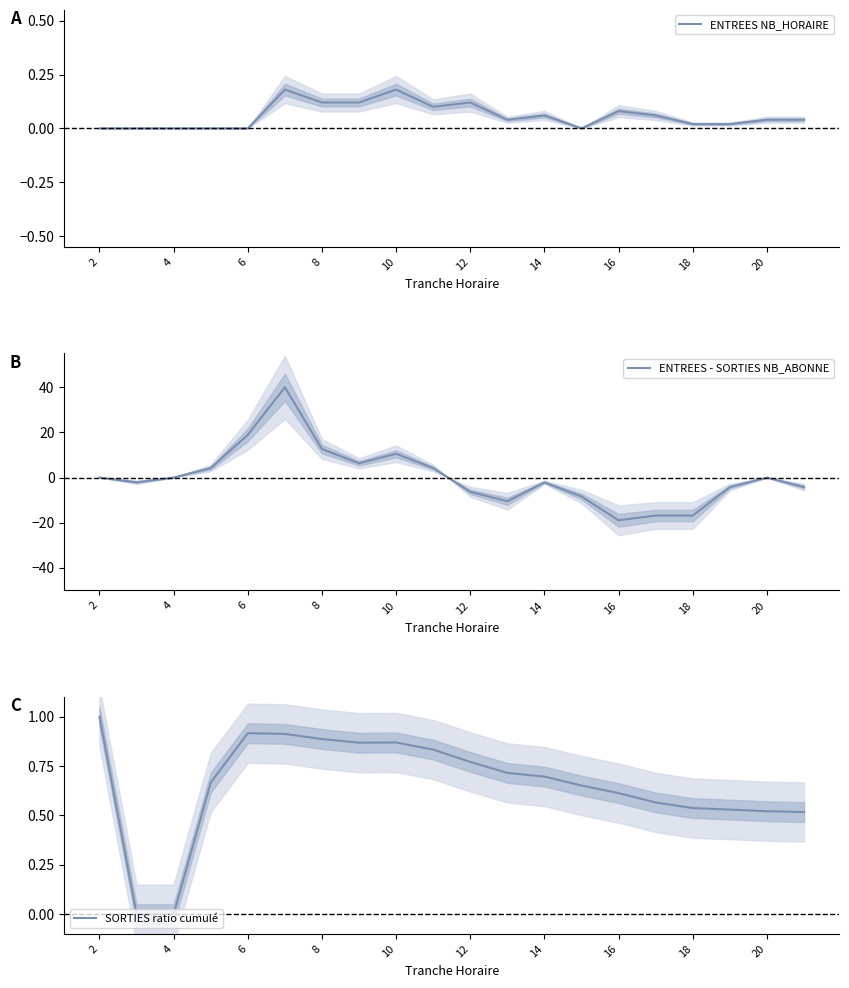

What are all the series names shown in the legend?

ENTREES NB_HORAIRE, ENTREES - SORTIES NB_ABONNE, SORTIES ratio cumulé